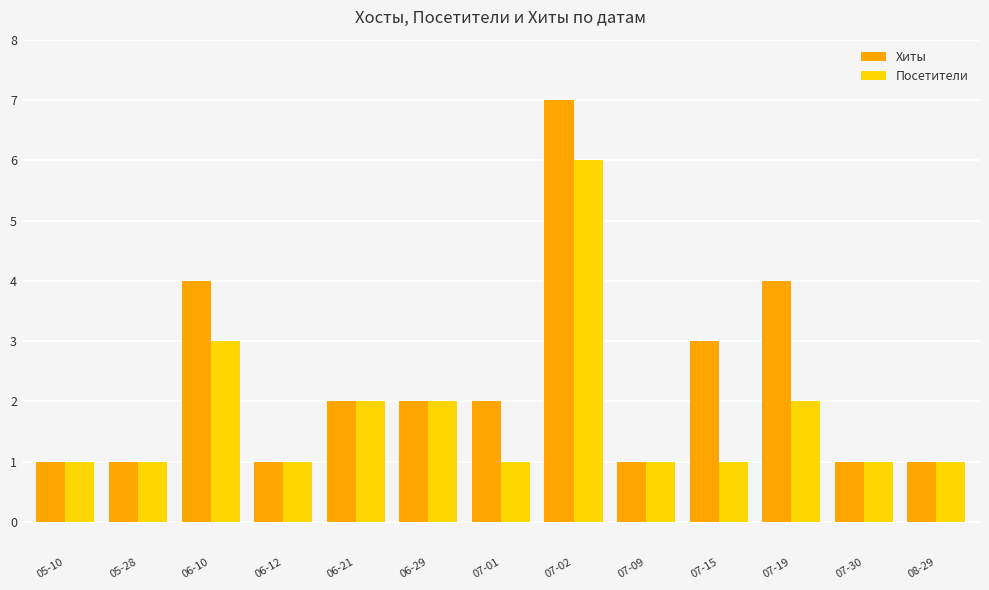

What are all the series names shown in the legend?

Хиты, Посетители